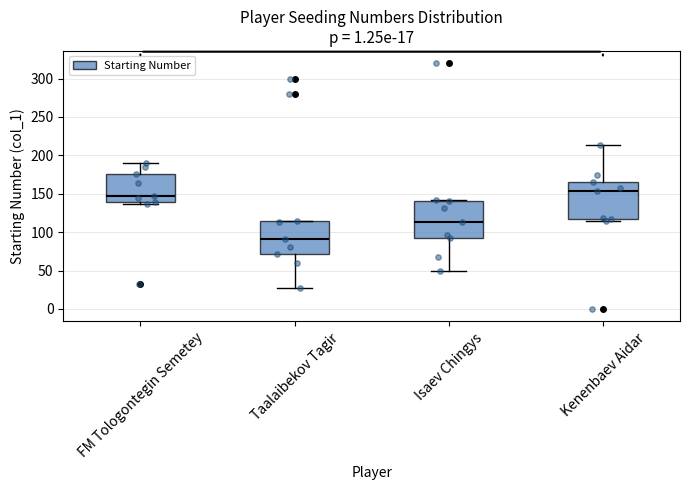

Which box has the highest median line?

Kenenbaev Aidar